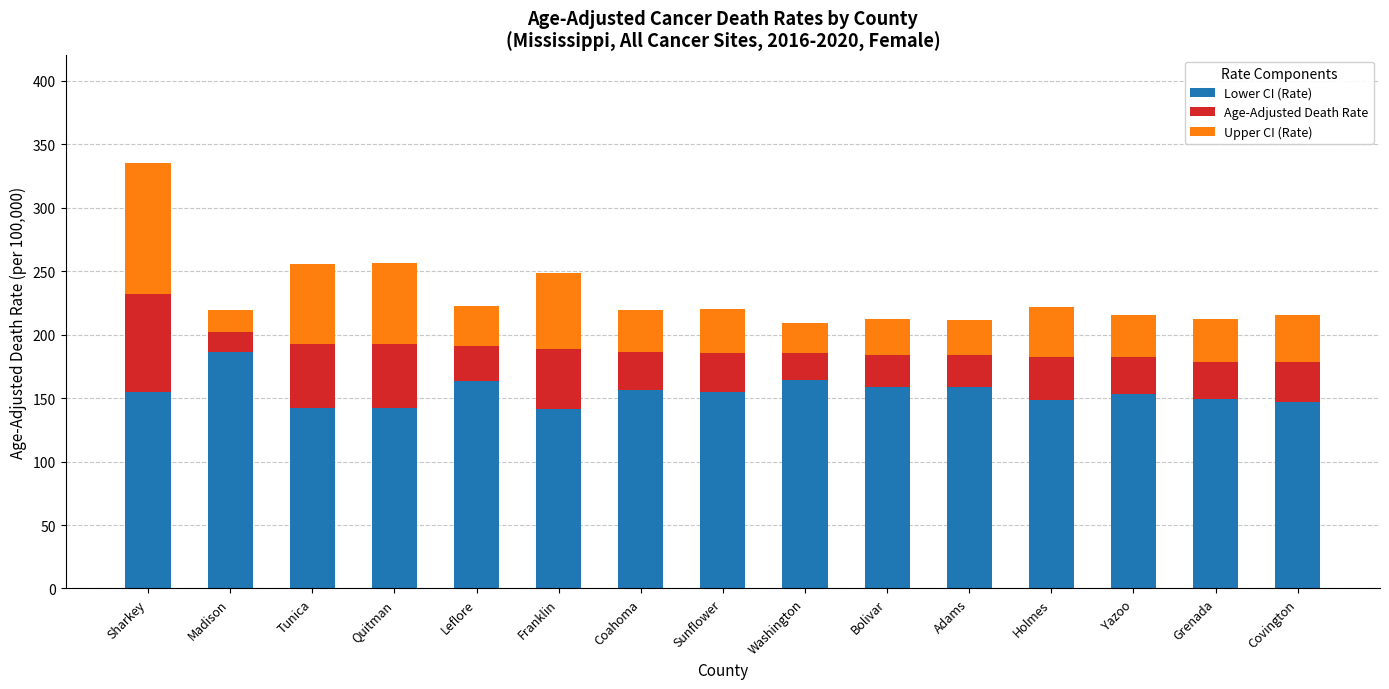

What is the sum of all Lower CI (Rate) values?

2322.4